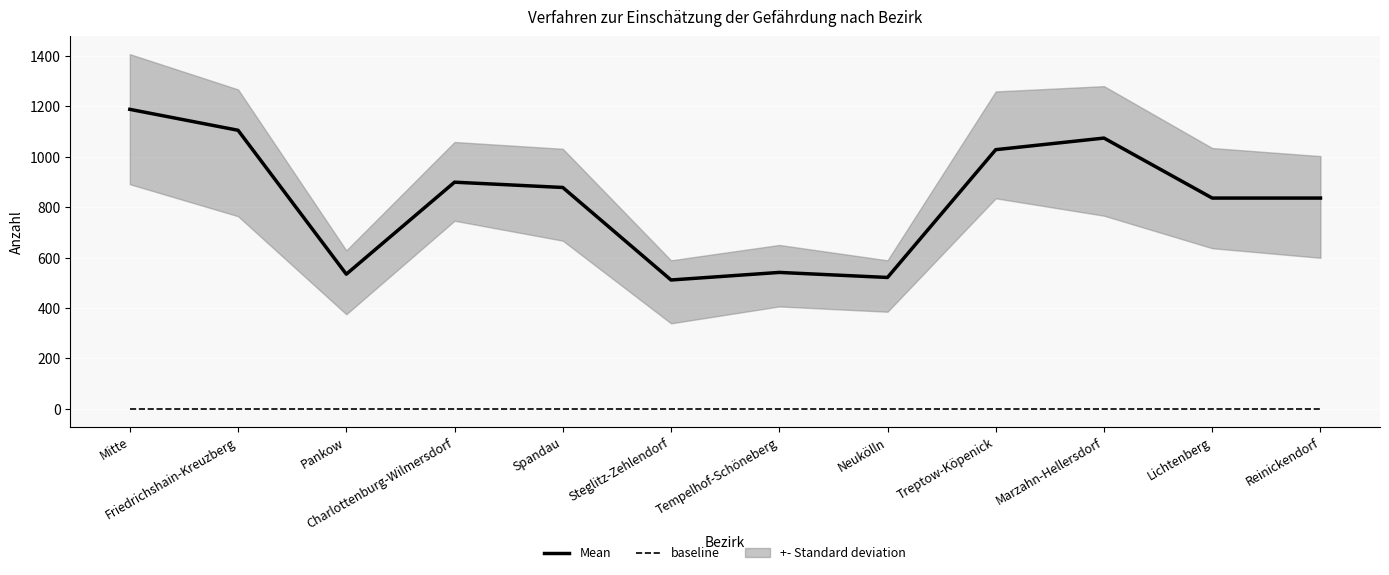

Which series has the largest range (max minus min)?

Mean